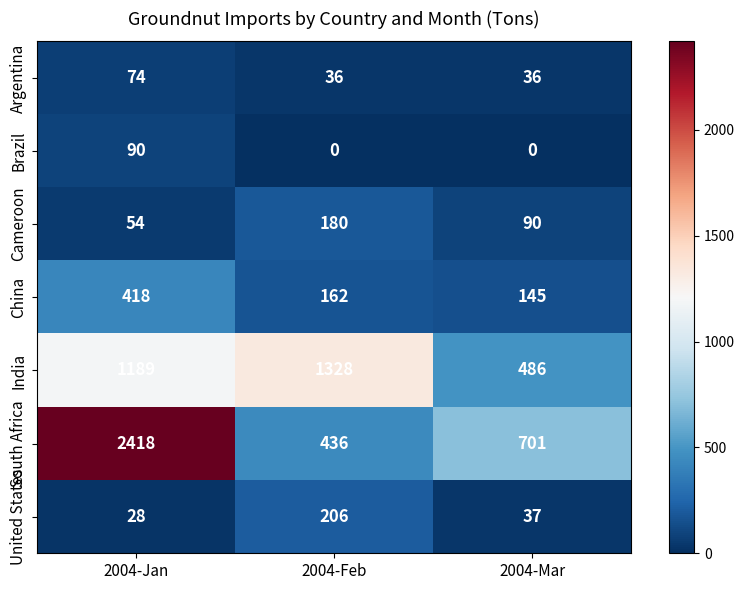

The Brazil series shows 35 at 2004-Mar. True or false?

False